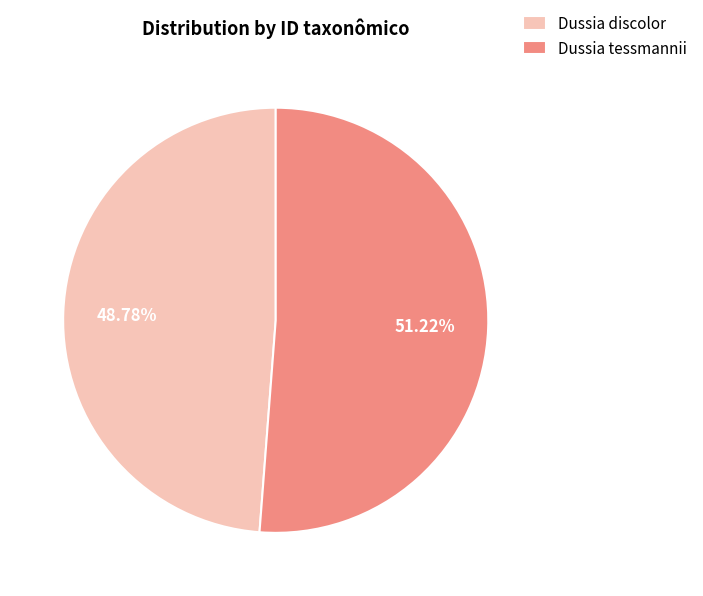

True or false: Dussia discolor accounts for 49% of the total.

True